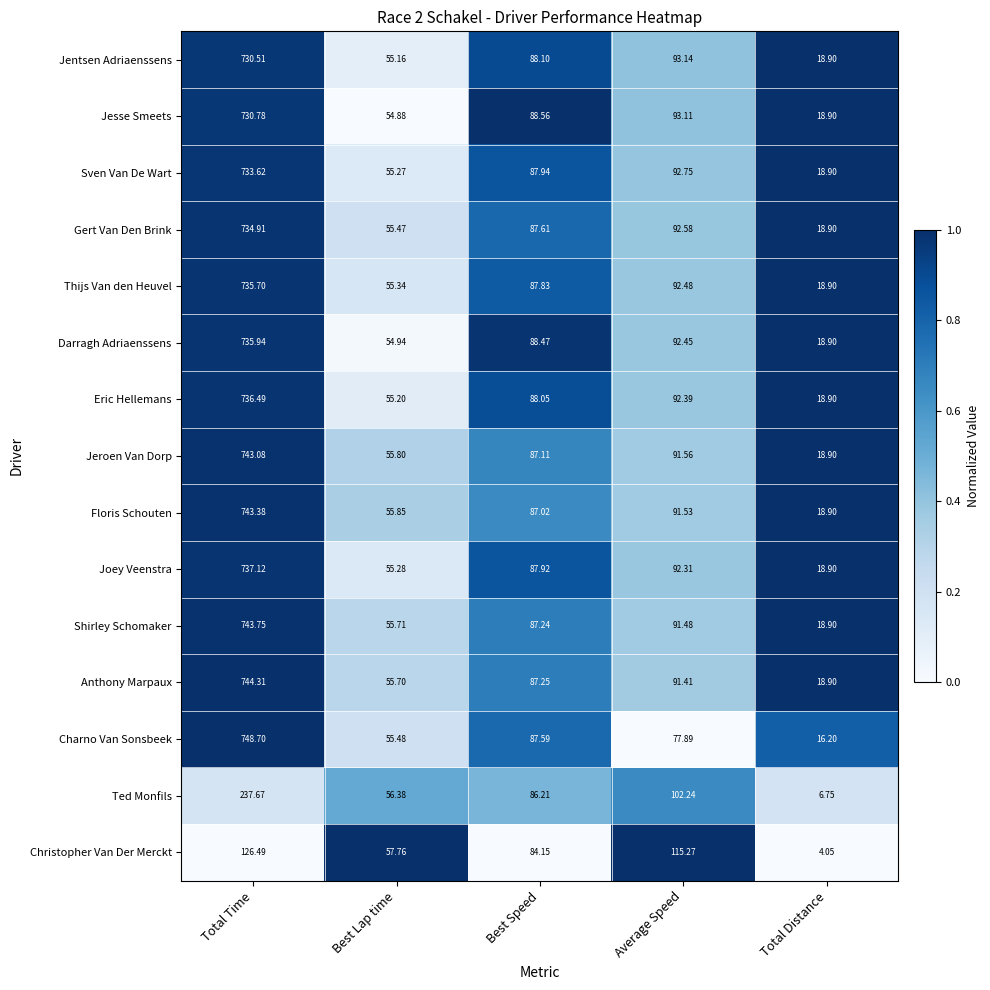

How many data points does each series have?

5